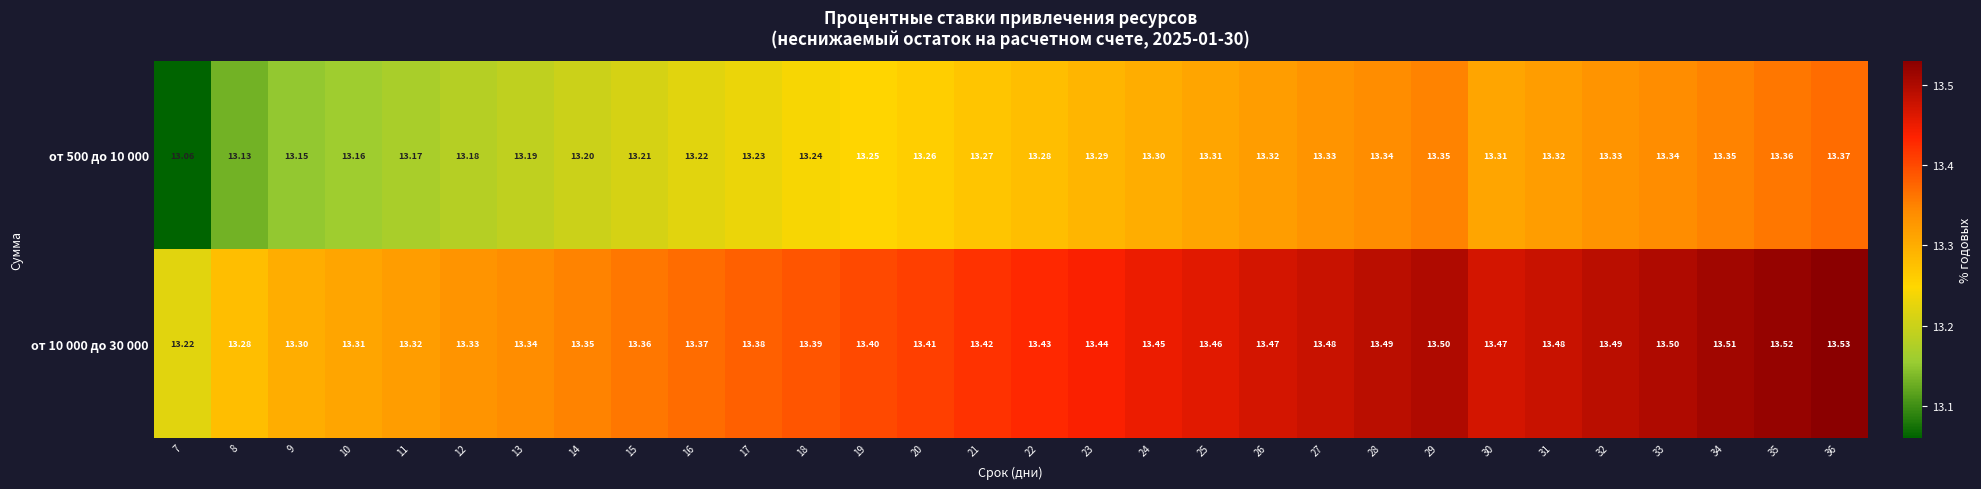

Is the value of от 10 000 до 30 000 at 33 greater than the value of от 500 до 10 000 at 22?

Yes